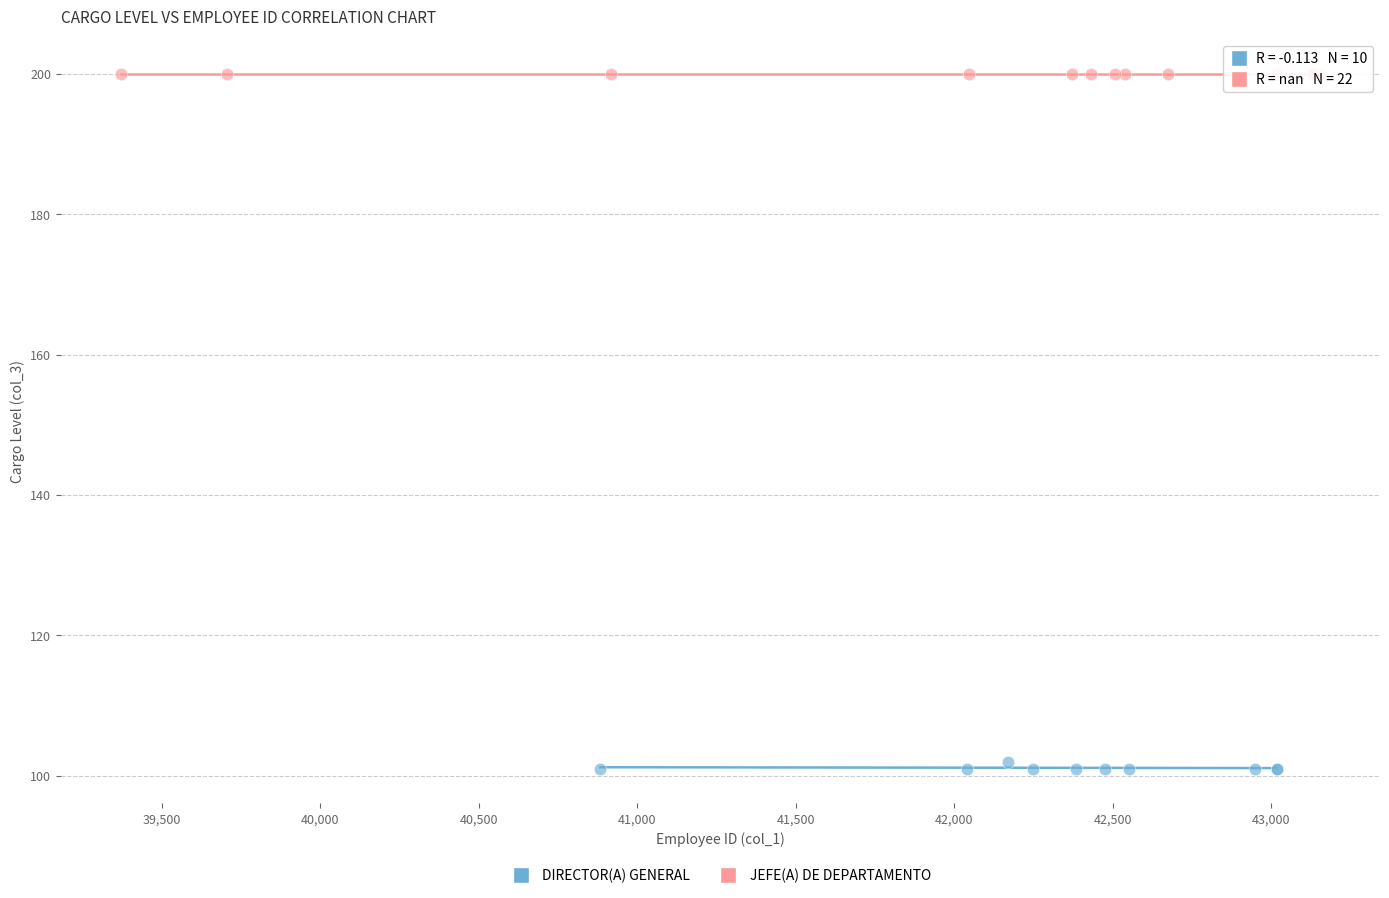

Which series reaches the maximum Y coordinate?

JEFE(A) DE DEPARTAMENTO